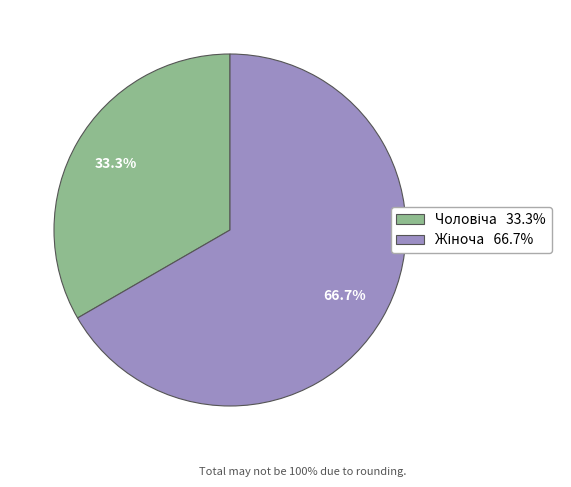

Is there any slice that represents more than half of the pie?

Yes